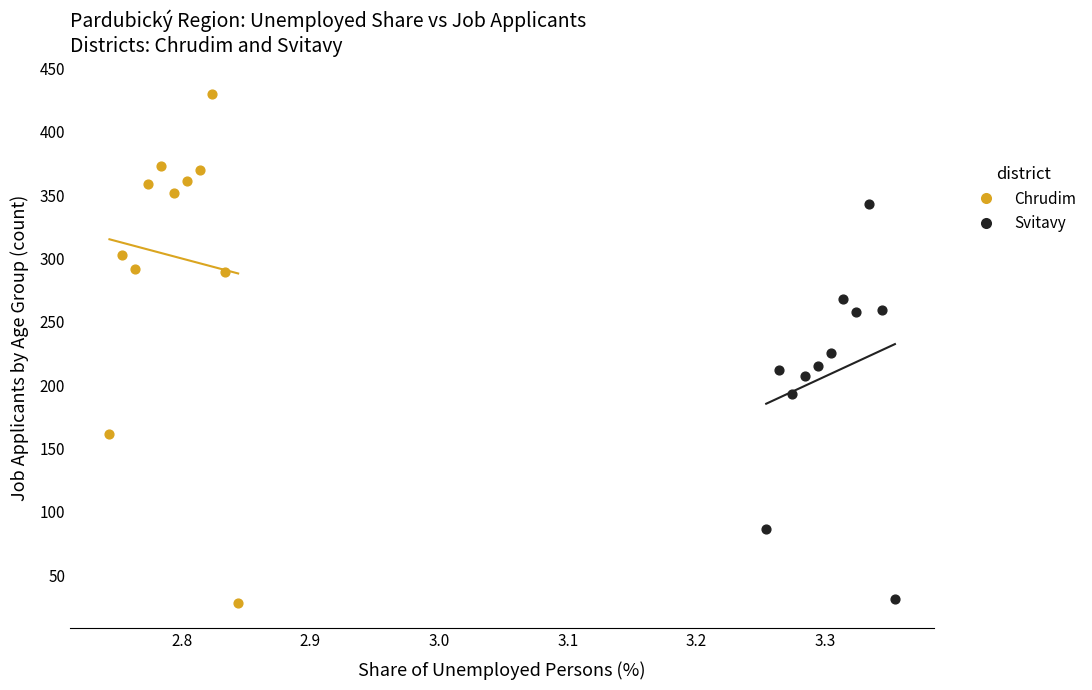

Which series reaches the maximum Y coordinate?

Chrudim